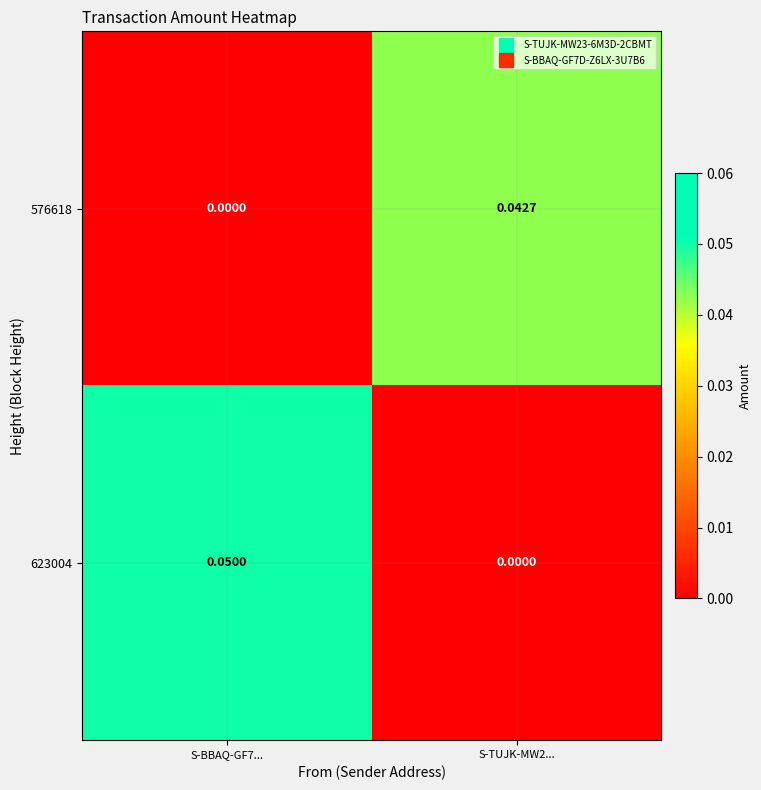

Is the value of 623004 at S-BBAQ-GF7... greater than the value of 576618 at S-BBAQ-GF7...?

Yes